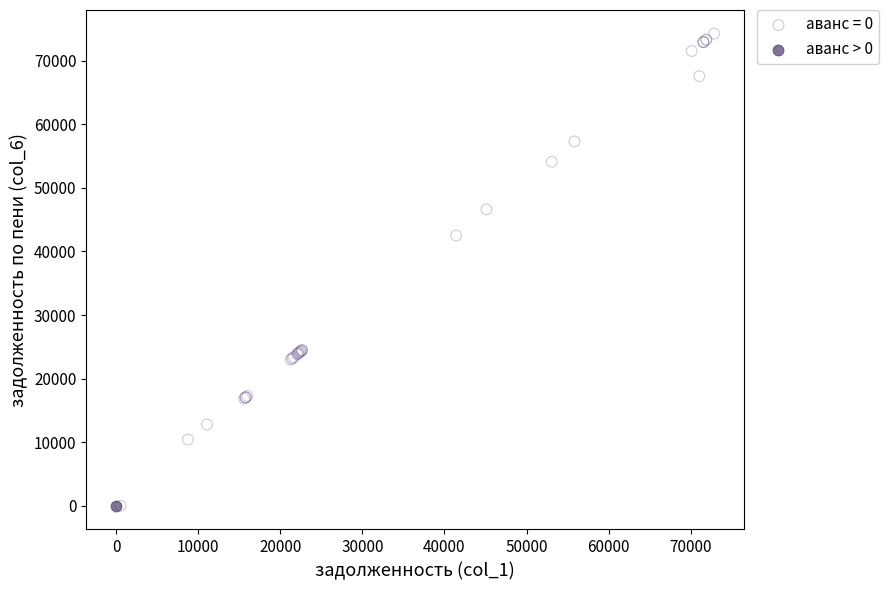

What are all the series names shown in the legend?

аванс = 0, аванс > 0